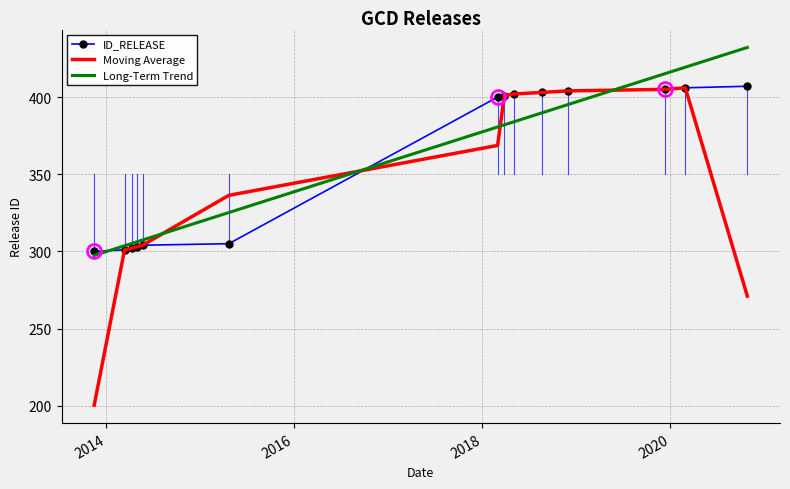

Which series has the widest spread of values?

Moving Average